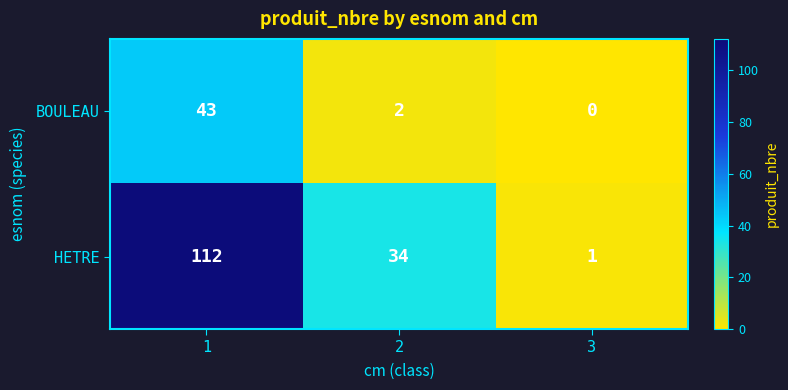

What is the sum of all BOULEAU values?

45